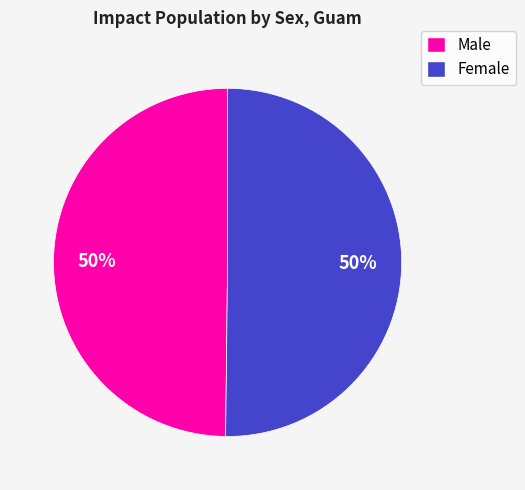

To the nearest percent, what is the combined percentage of Male and Female?

100%